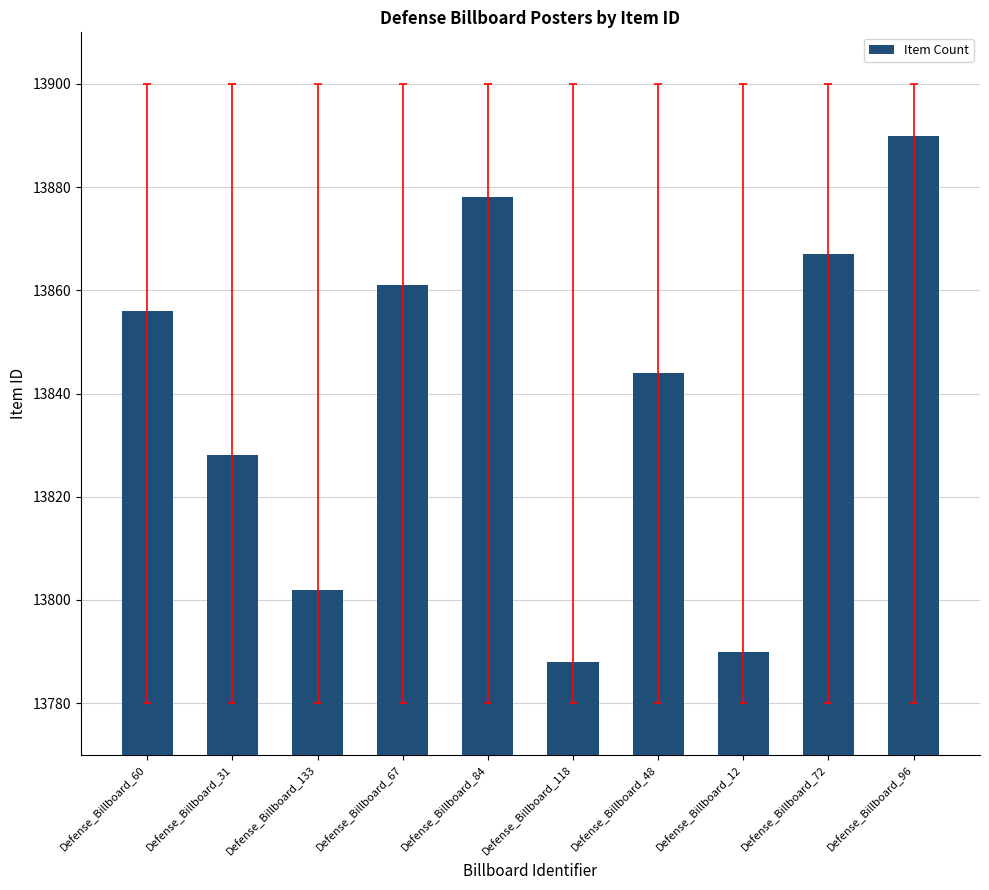

Which category has the highest value across all series?

Defense_Billboard_96